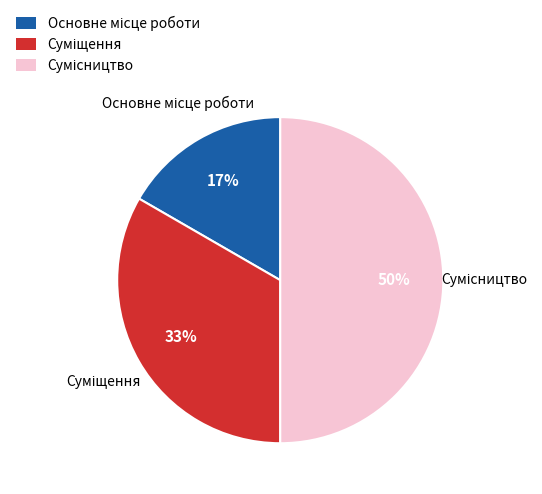

To the nearest percent, what is the difference between the largest and smallest slice percentages?

33%